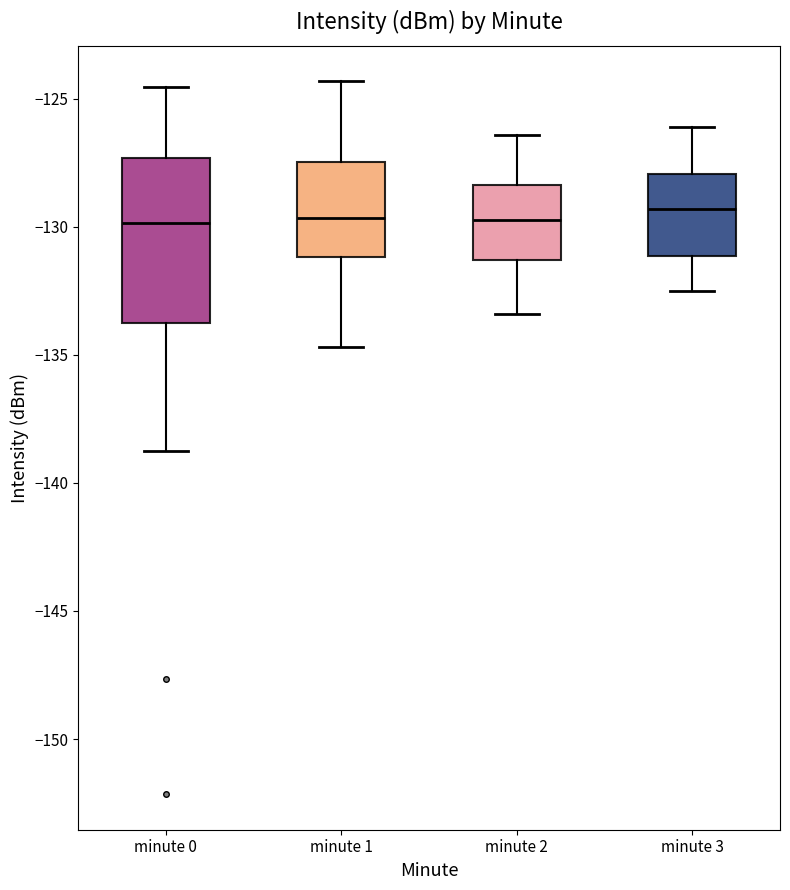

Where does the lower whisker of the box for minute 3 end on the y-axis? The values are not printed on the chart, so give them approximately, as read against the axis.

-132.5